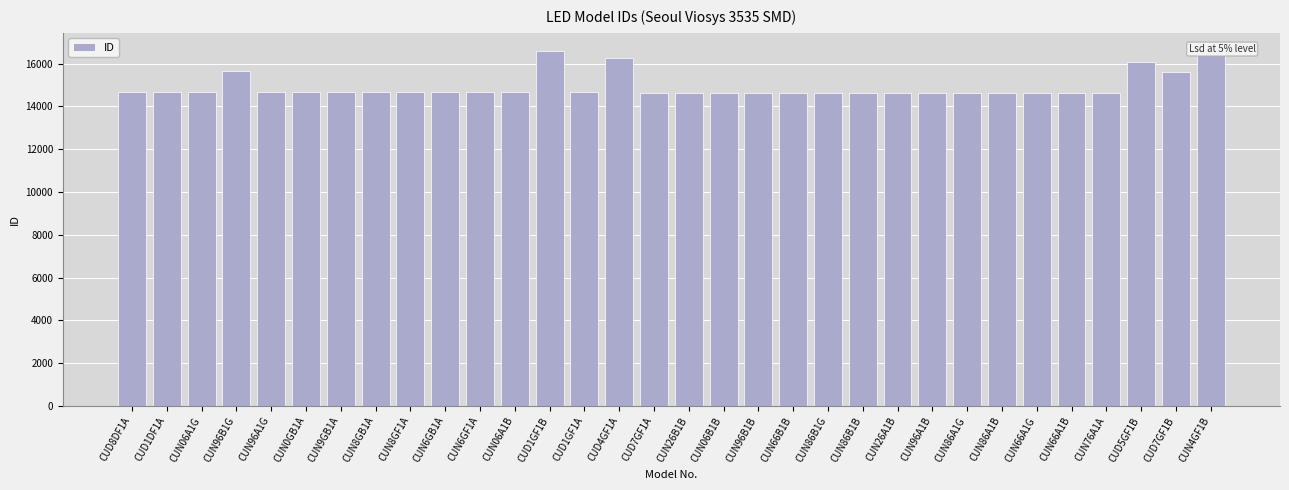

What is the smallest value displayed?

14626